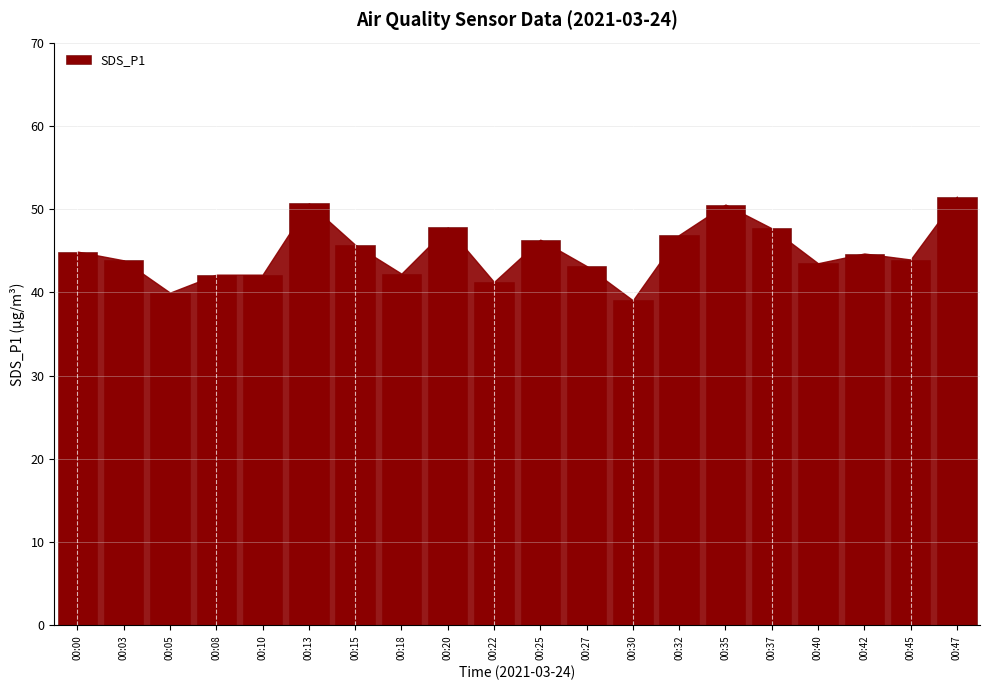

How many categories are shown in the chart?

20